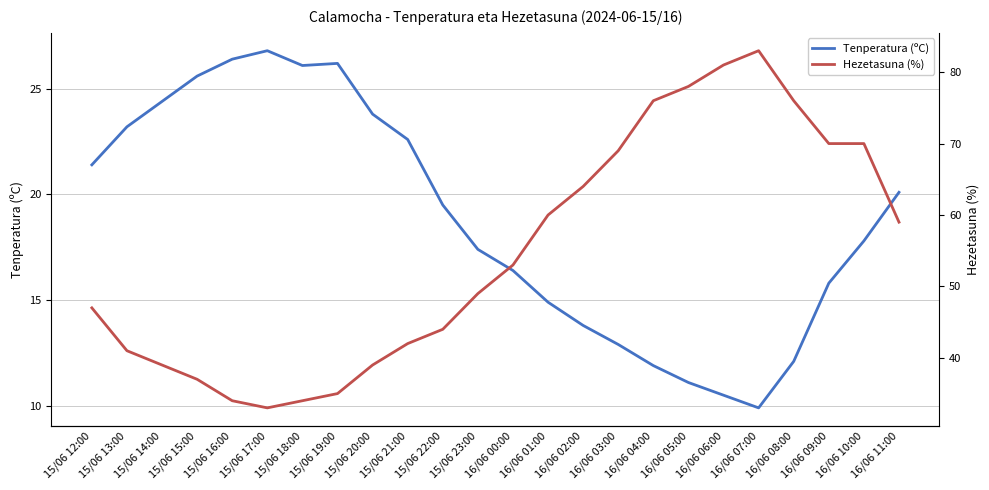

What is the average value of the Tenperatura (ºC) series?

18.8